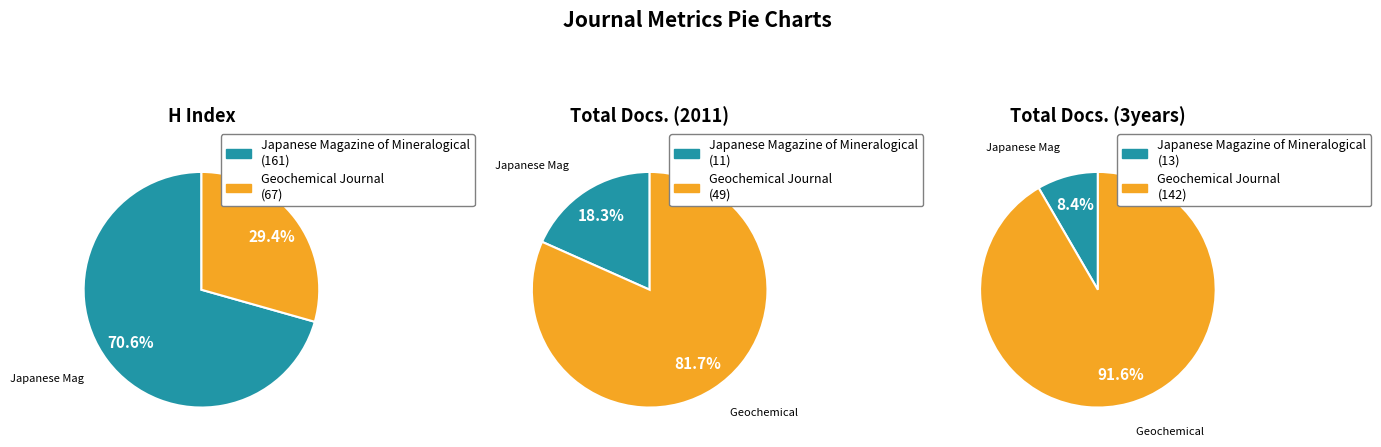

Rank the series by their maximum value, from lowest to highest.

Total Docs. (2011), Total Docs. (3years), H index